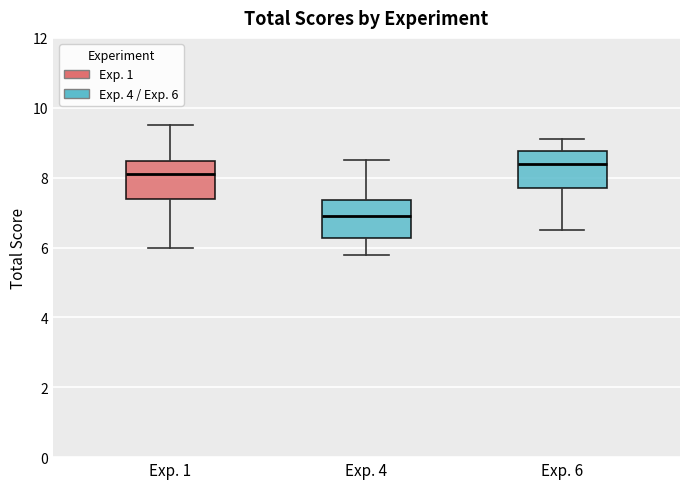

Where does the median line of the box for Exp. 4 sit on the y-axis? The values are not printed on the chart, so give them approximately, as read against the axis.

7.0